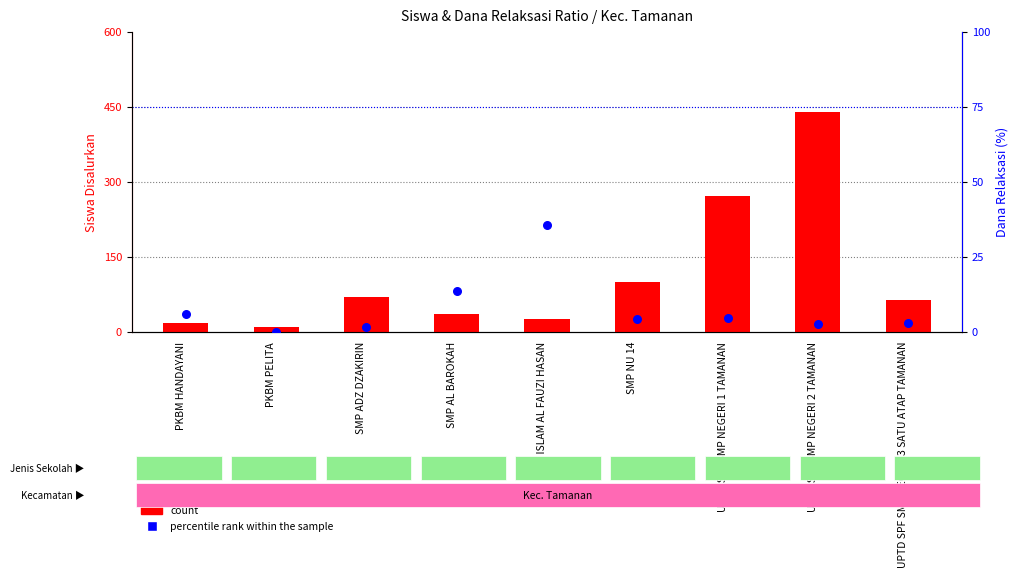

Which series has the largest total across all categories?

count